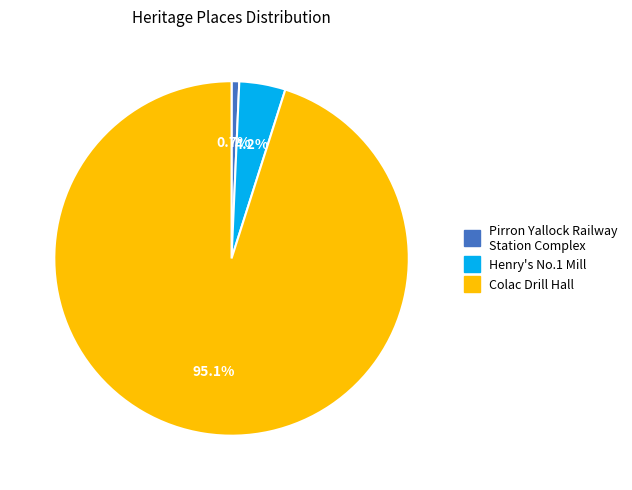

How many slices are in this pie chart?

3